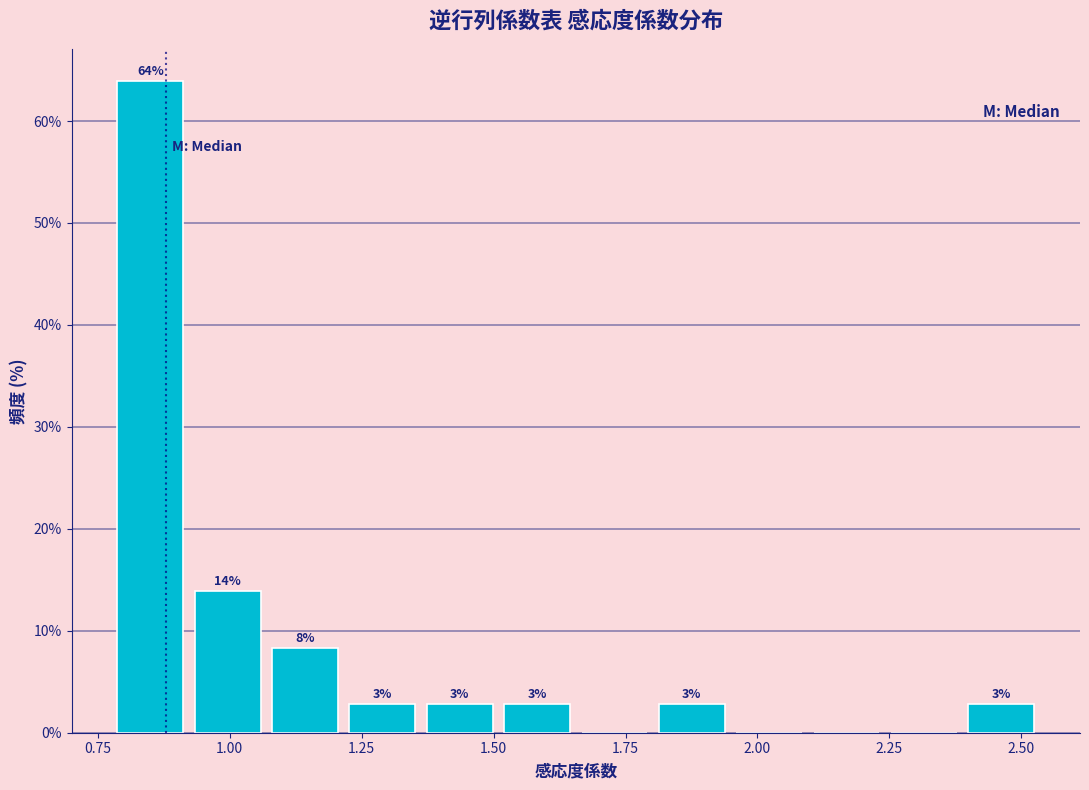

Around what value on the x-axis is the tallest bar? Give the approximate position of its centre, as read against the axis.

0.85